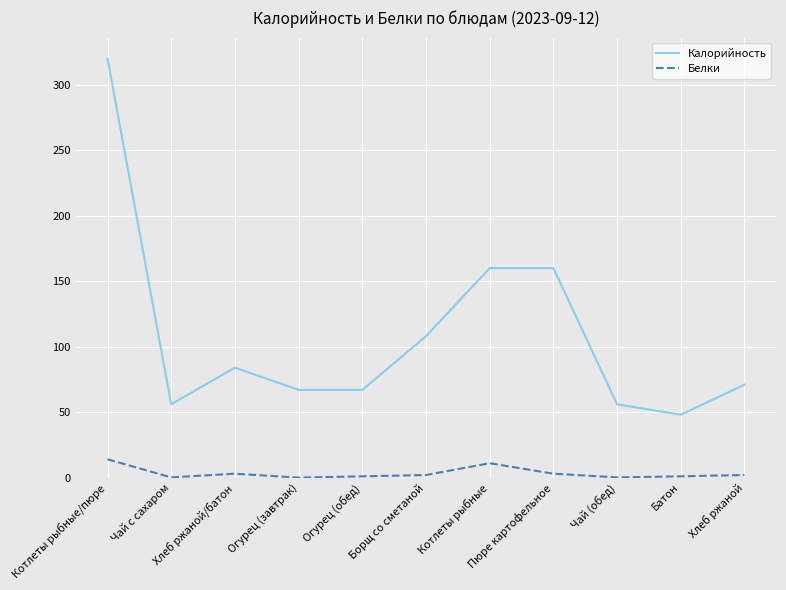

Which series has the widest spread of values?

Калорийность